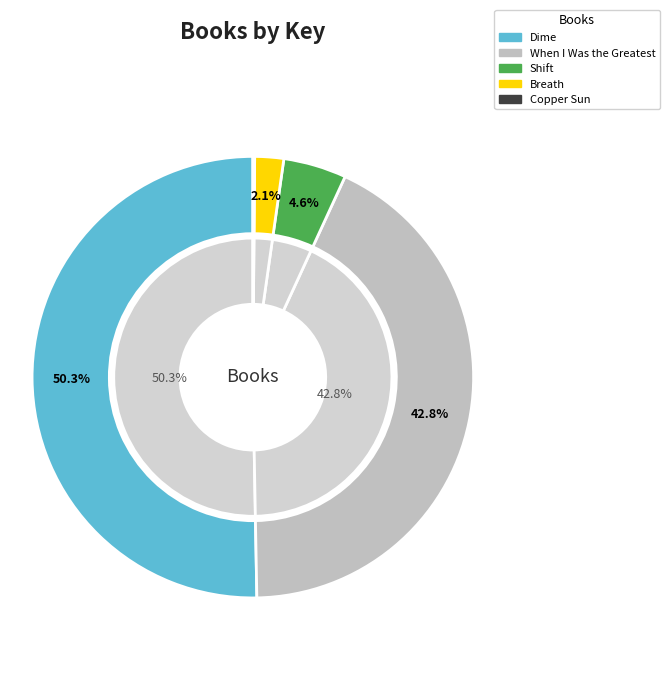

Rank the categories by value from lowest to highest.

Copper Sun, Breath, Shift, When I Was the Greatest, Dime